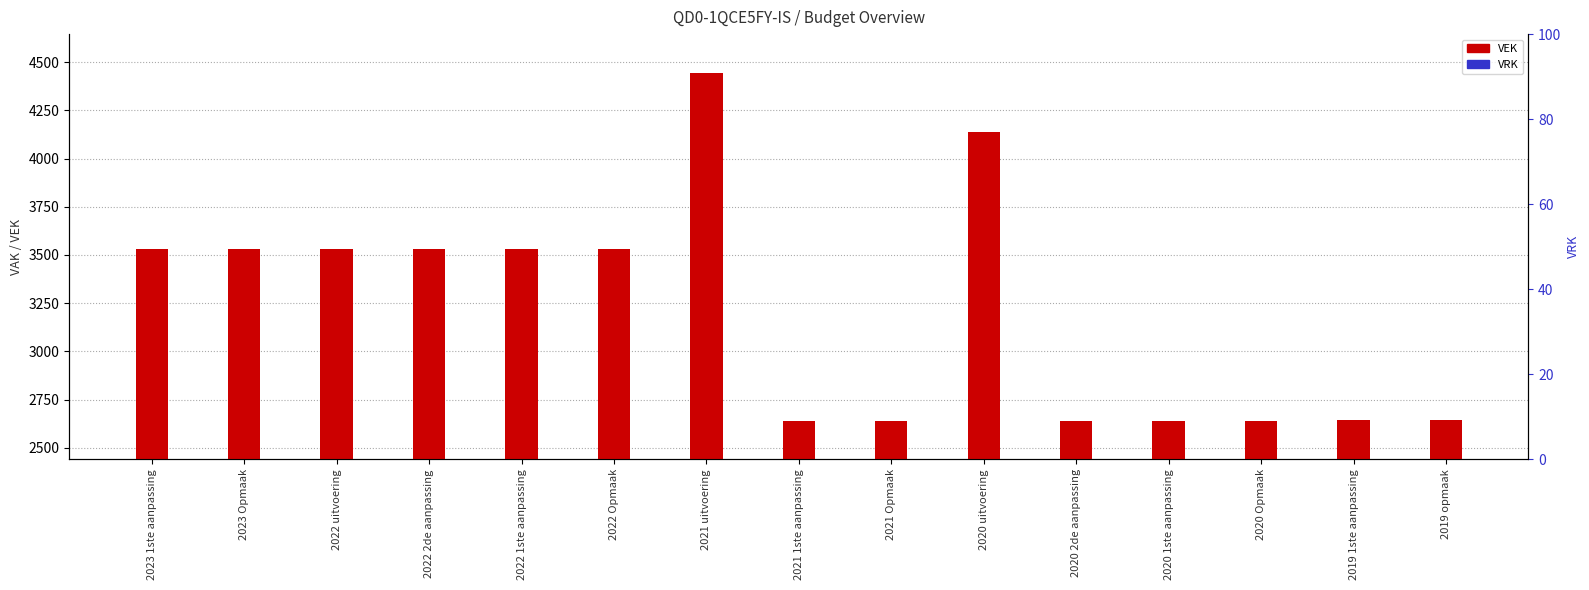

What is the label of the 9th bar from the left?

2021 Opmaak